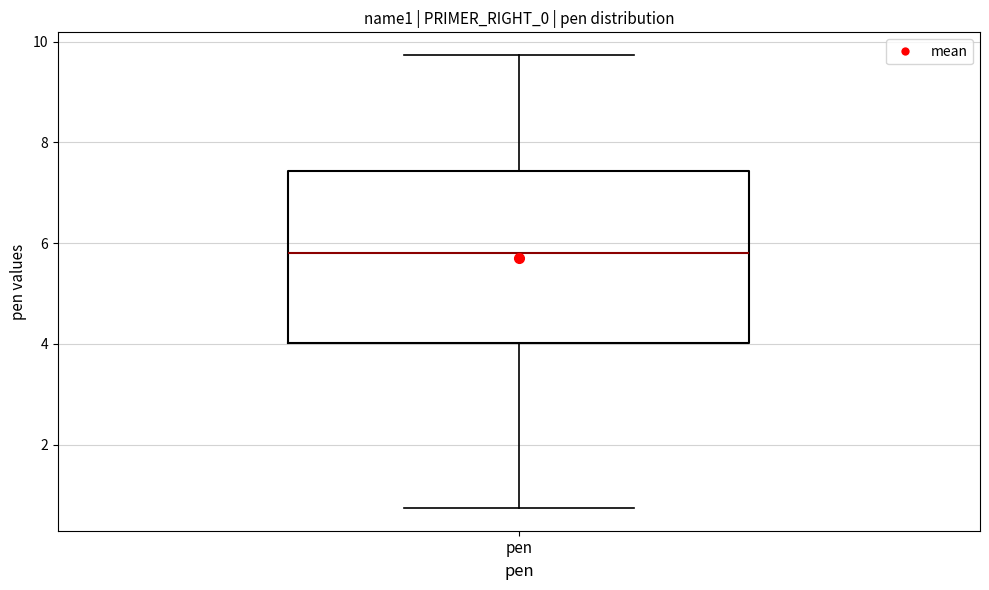

Transcribe this box plot: give where the median line is, the range the box spans, and where the two whiskers end, as read against the y-axis. The values are not printed on the chart, so give them approximately, as read against the axis.

median 5.8, box 4.0 to 7.4, whiskers 0.8 to 9.8